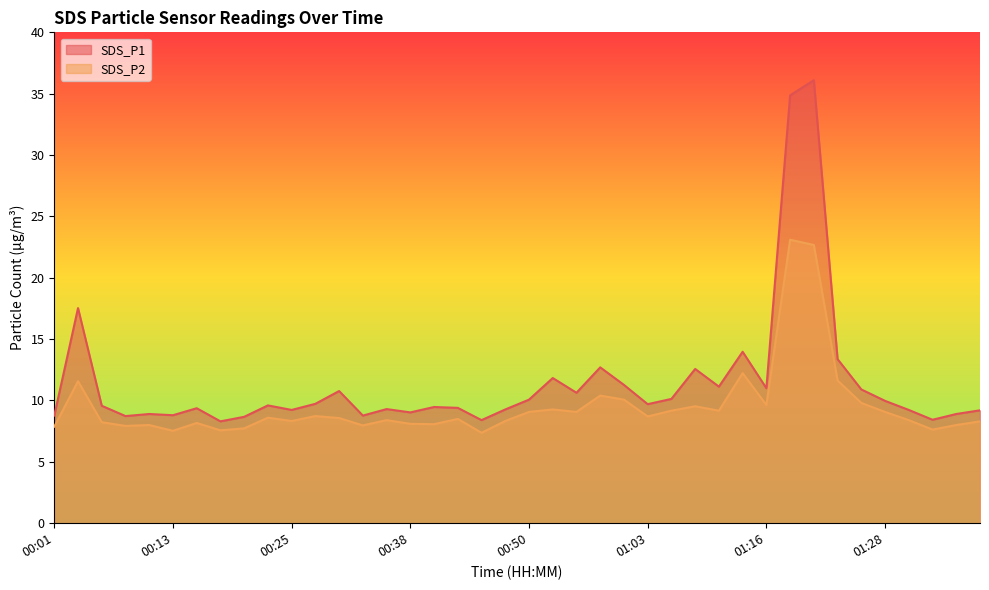

Count the number of data series in this chart.

2